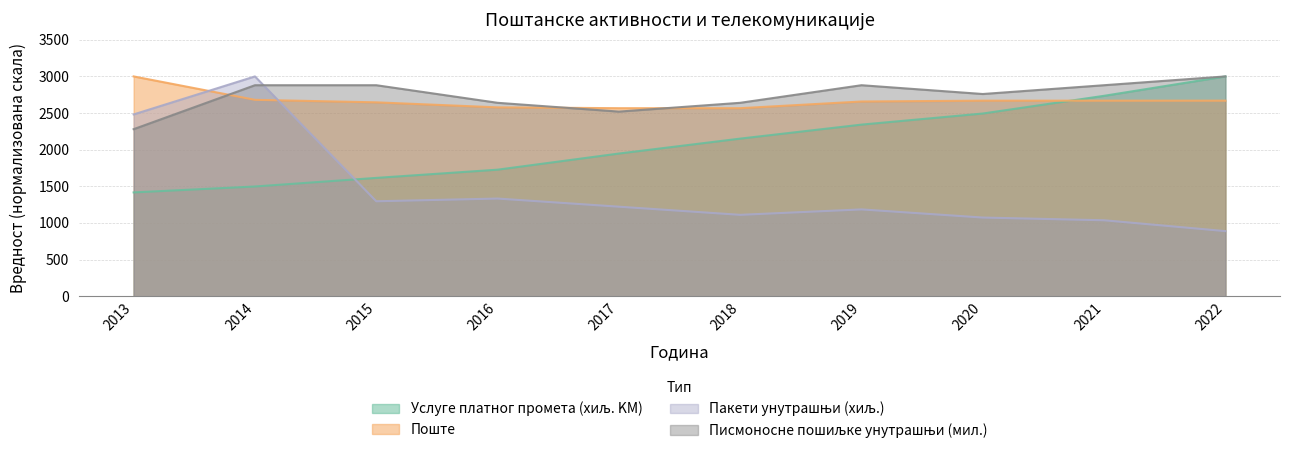

What is the difference between the second highest and second lowest values in the Писмоносне пошиљке унутрашњи (мил.) series?

360.0